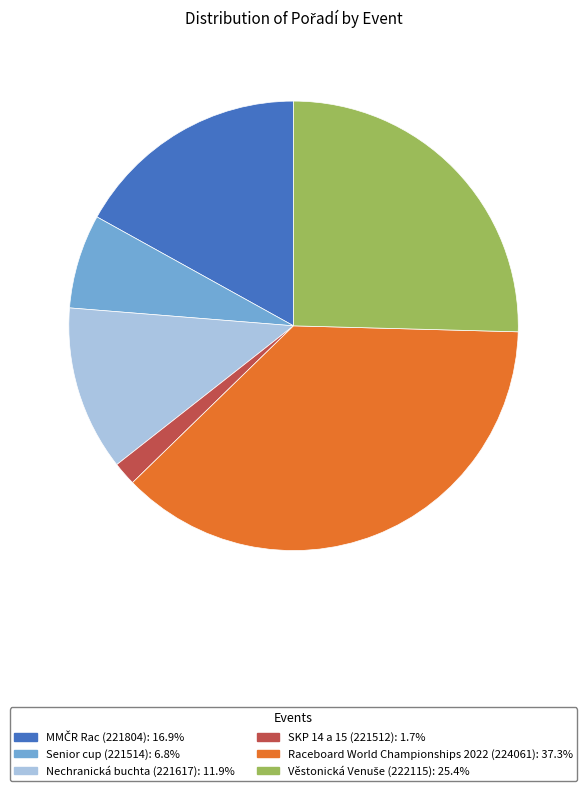

Does Senior cup (221514) represent more than half of the total?

No